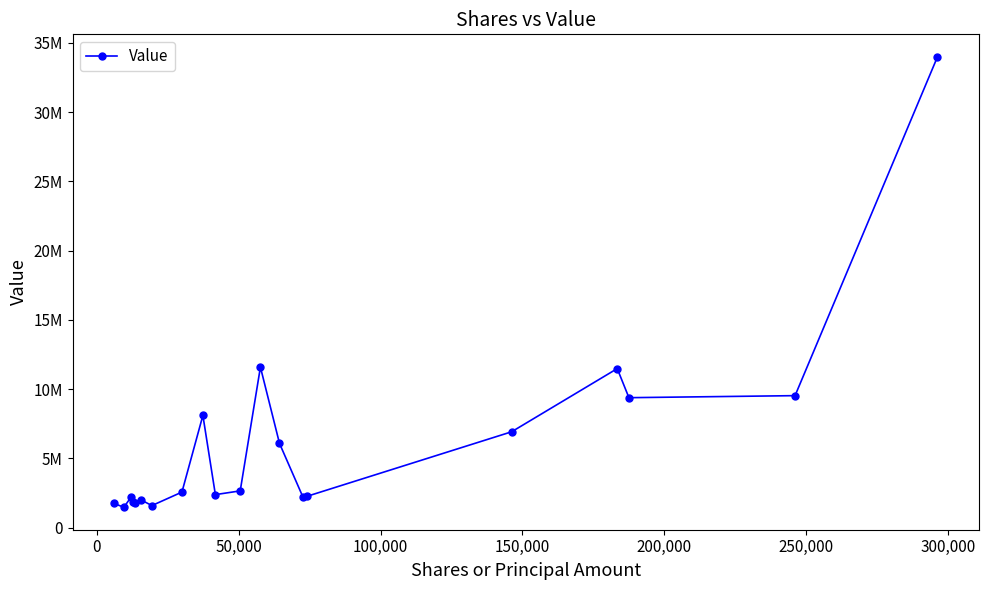

What is the greatest value displayed?

33987000